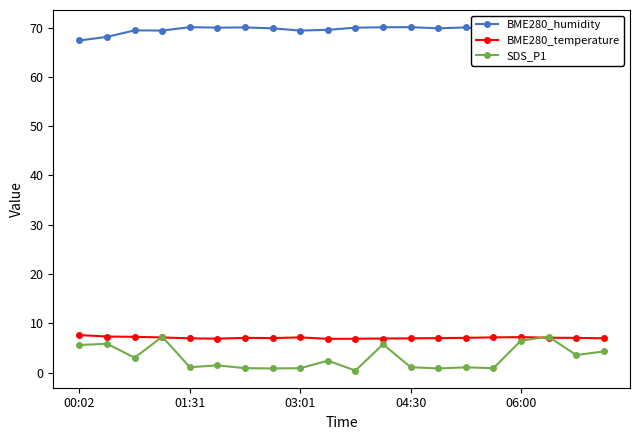

Count the number of categories in the chart.

20